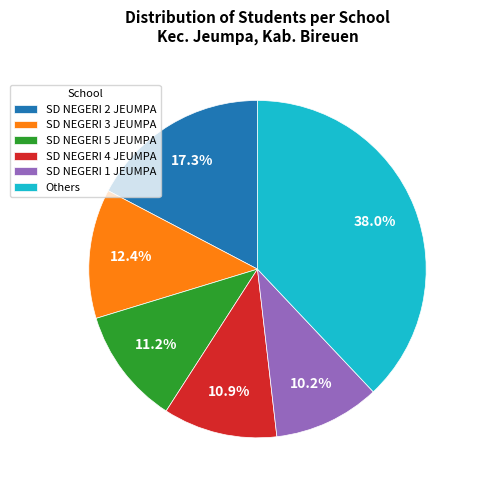

Which slice is the smallest?

SD NEGERI 1 JEUMPA